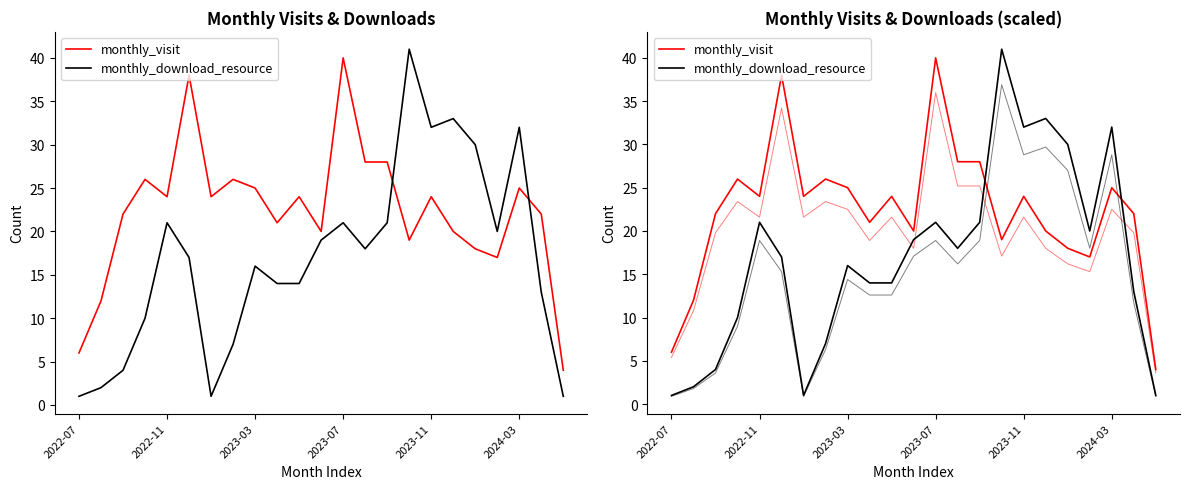

What is the difference between the second highest and second lowest values in the monthly_visit series?

32